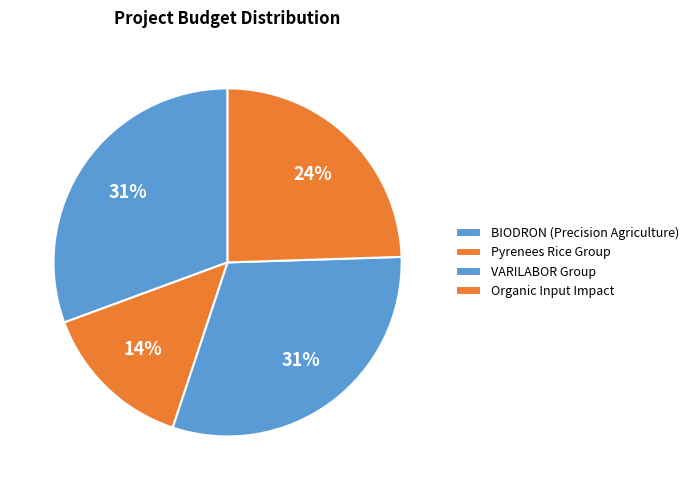

Rank the categories by value from lowest to highest.

Pyrenees Rice
Group, Organic Input
Impact, BIODRON (Precision
Agriculture), VARILABOR
Group